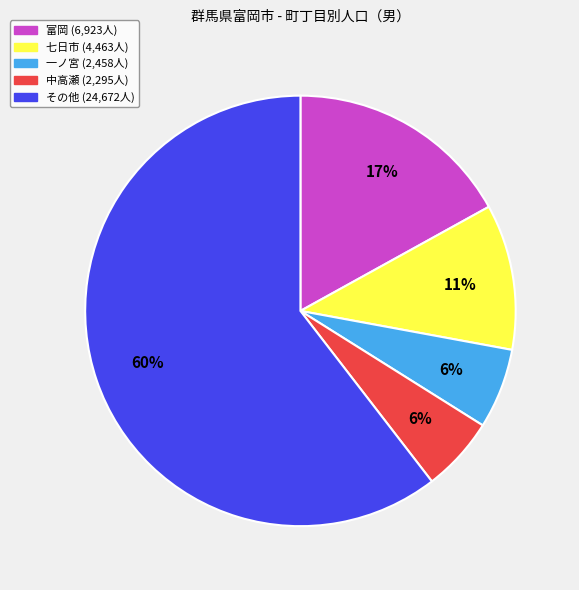

Is there a majority slice in this chart?

Yes